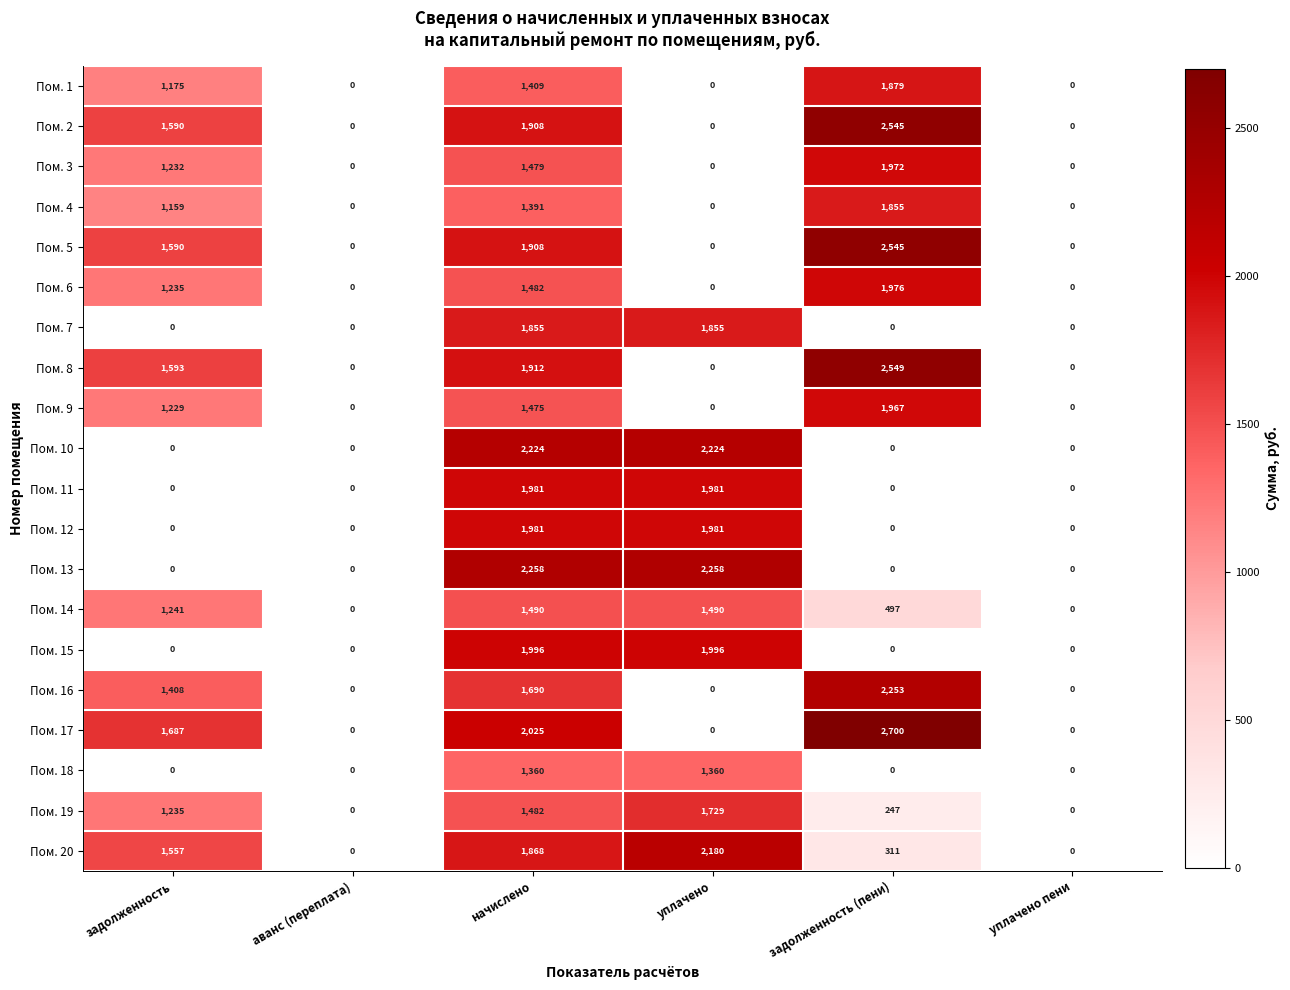

Which series changed the most between начислено and задолженность (пени)?

Пом. 13